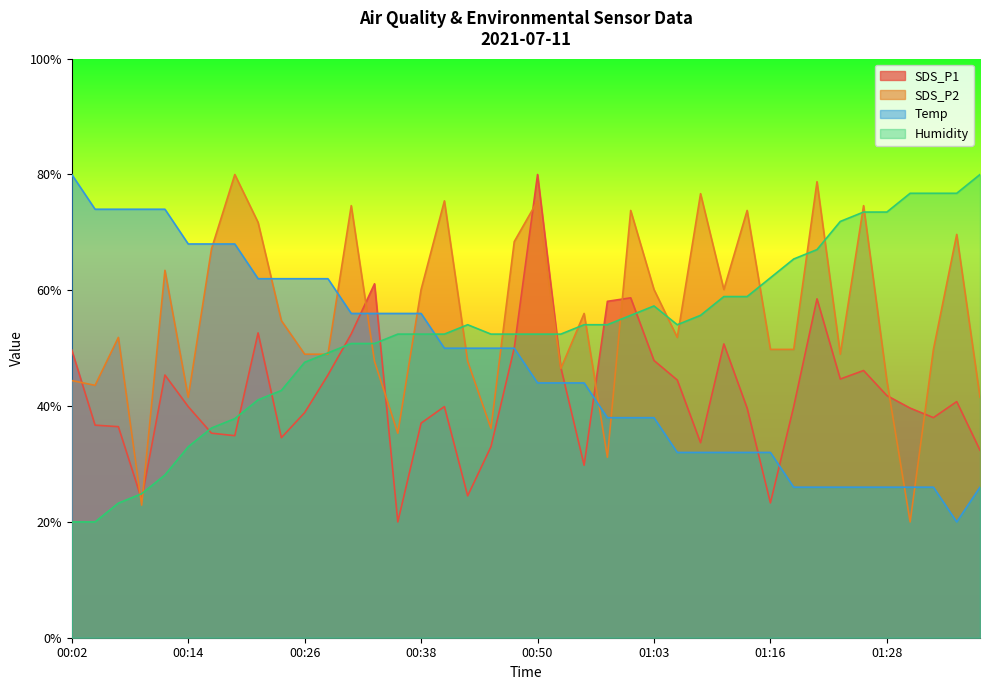

True or false: Temp has a value of 17.6 at 01:03.

False